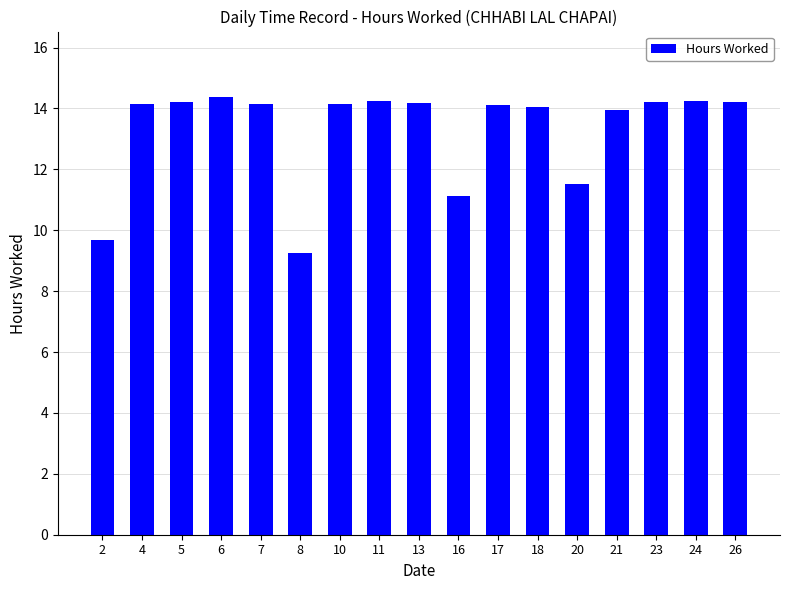

What is the change in value from 2 to 24?

+4.6